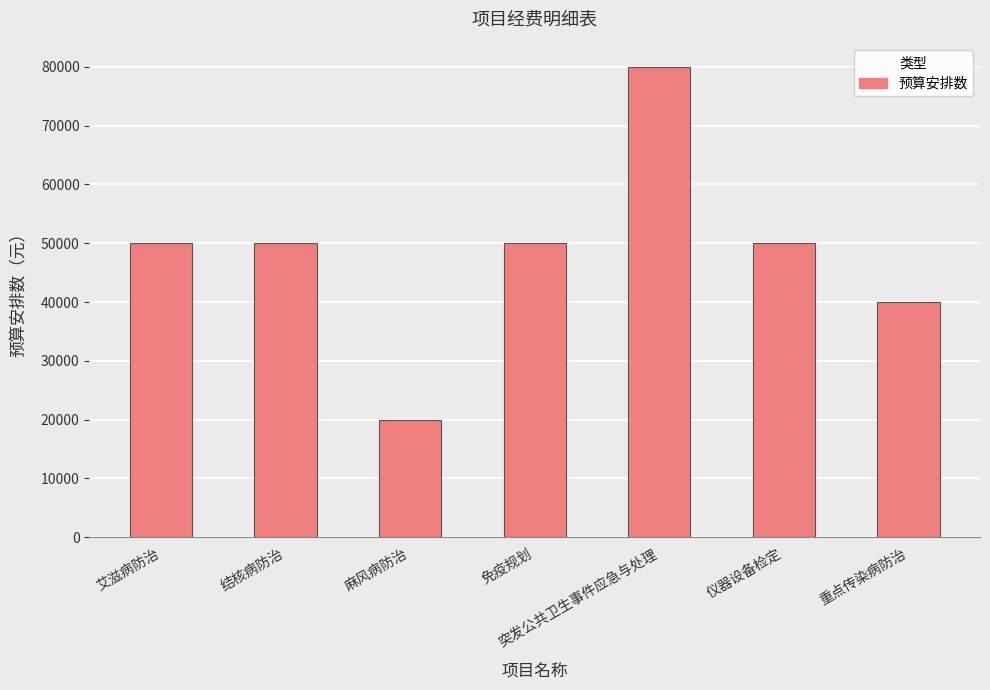

Reading left to right, what are all the values shown in this chart?

50000	50000	20000	50000	80000	50000	40000